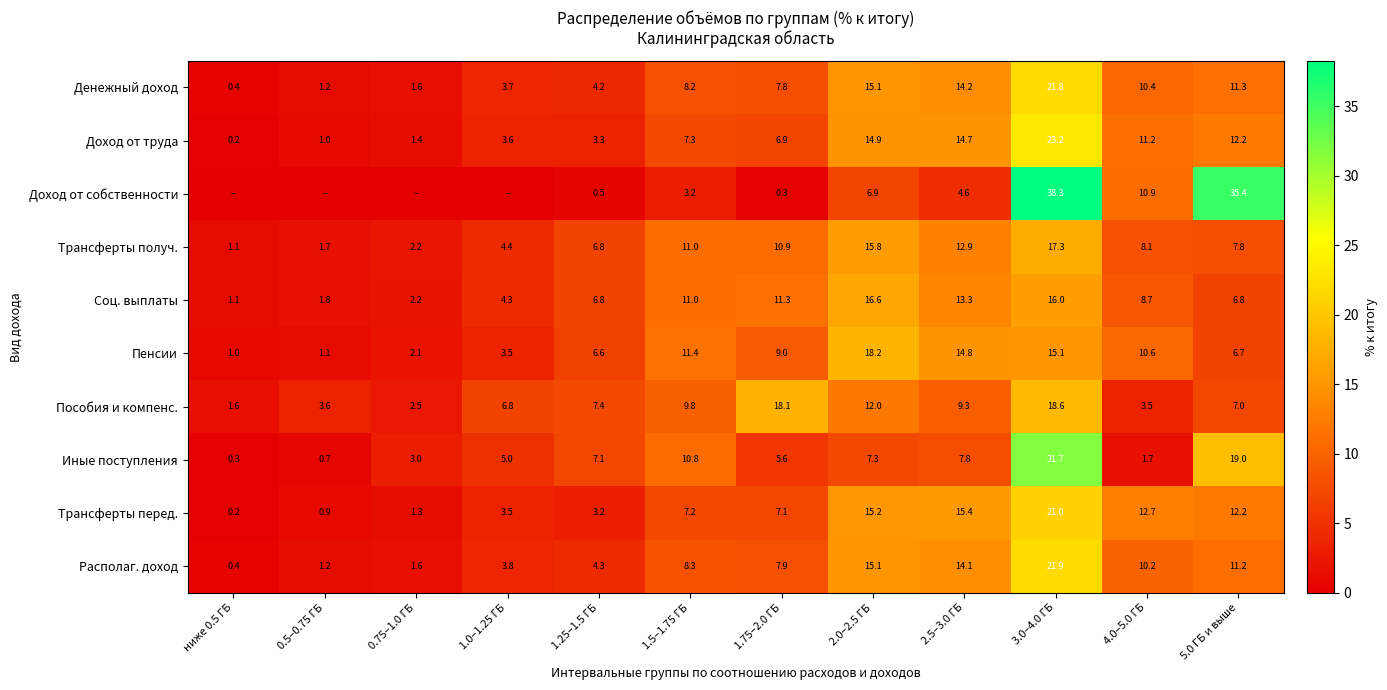

At which label is Трансферты перед. closest to 10?

5.0 ГБ и выше